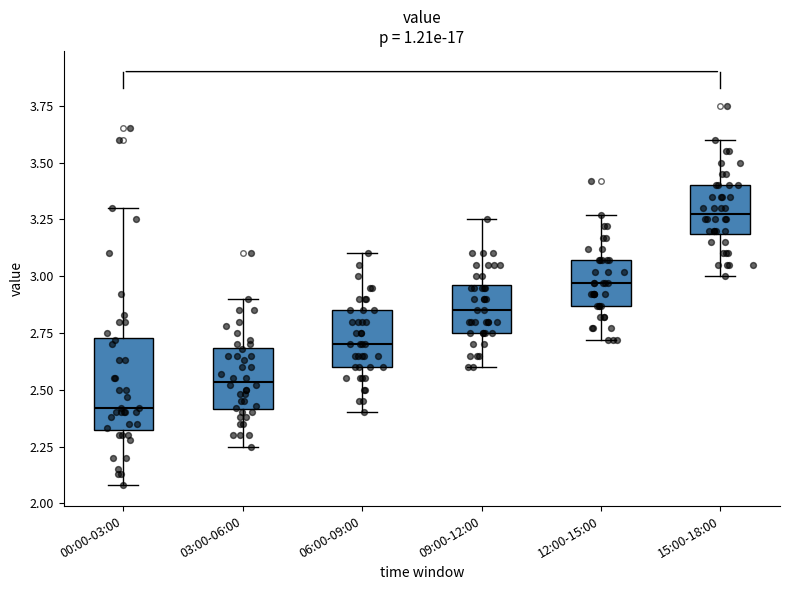

Reading left to right, transcribe this box plot: for each box, give where its median line is, the range the box spans, and where its two whiskers end, as read against the y-axis. The values are not printed on the chart, so give them approximately, as read against the axis.

00:00-03:00: median 2.40, box 2.30 to 2.75, whiskers 2.10 to 3.30
03:00-06:00: median 2.55, box 2.40 to 2.70, whiskers 2.25 to 2.90
06:00-09:00: median 2.70, box 2.60 to 2.85, whiskers 2.40 to 3.10
09:00-12:00: median 2.85, box 2.75 to 2.95, whiskers 2.60 to 3.25
12:00-15:00: median 2.95, box 2.85 to 3.05, whiskers 2.70 to 3.25
15:00-18:00: median 3.30, box 3.20 to 3.40, whiskers 3.00 to 3.60